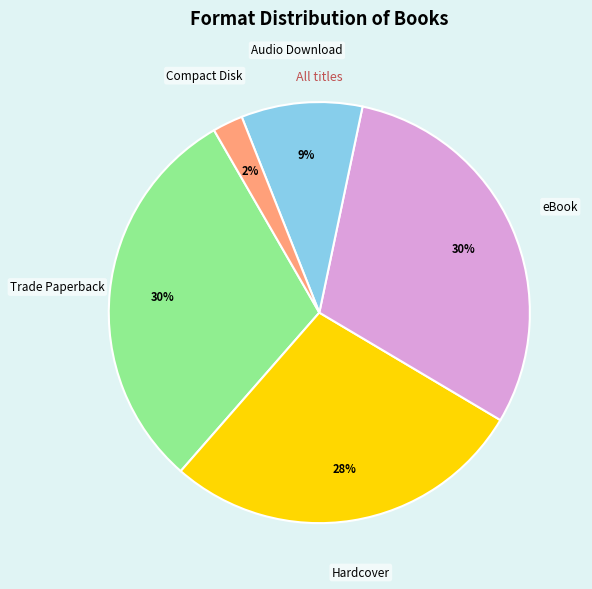

To the nearest percent, what is the average slice percentage?

20%